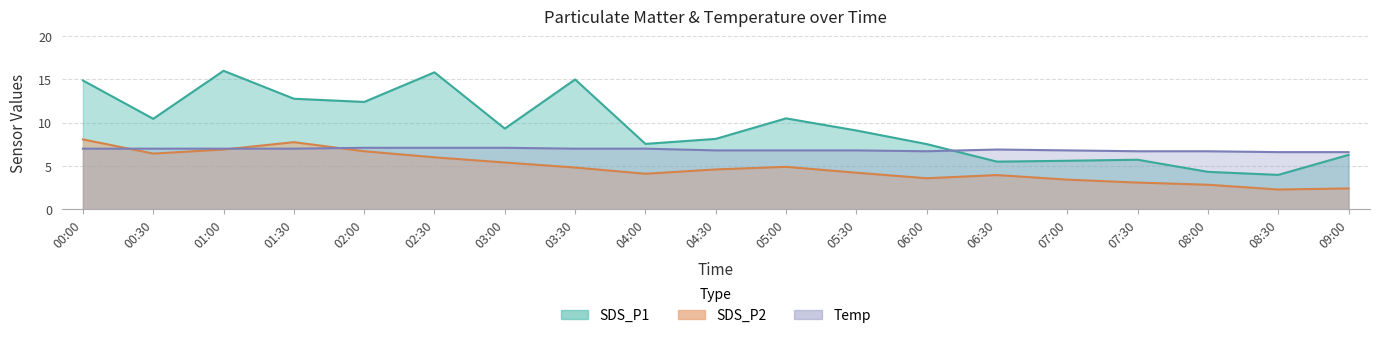

Reading left to right, transcribe all the data shown in this chart.

SDS_P1: 14.9	10.4	16.0	12.8	12.4	15.8	9.3	15.0	7.5	8.1	10.5	9.1	7.5	5.5	5.6	5.7	4.3	4.0	6.3
SDS_P2: 8.1	6.4	6.9	7.8	6.7	6.0	5.4	4.8	4.1	4.6	4.9	4.2	3.6	4.0	3.4	3.1	2.8	2.3	2.4
Temp: 7.0	7.0	7.0	7.0	7.1	7.1	7.1	7.0	7.0	6.8	6.8	6.8	6.7	6.9	6.8	6.7	6.7	6.6	6.6